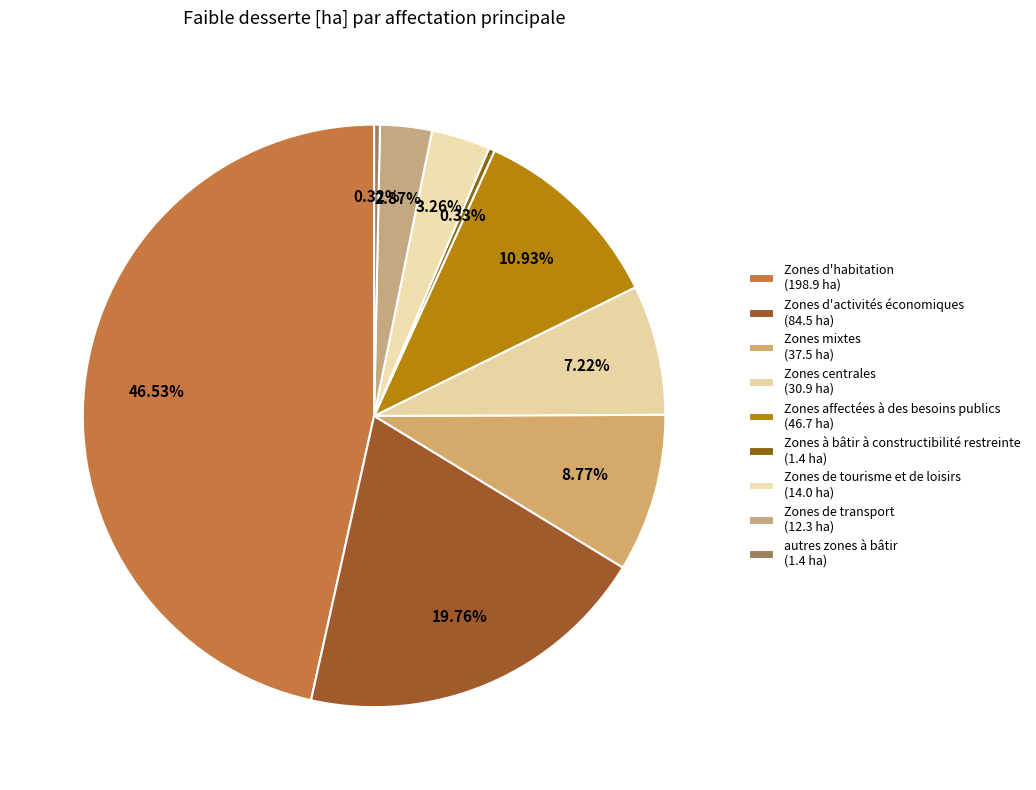

To the nearest percent, what percentage of the pie is Zones de tourisme et de loisirs?

3%